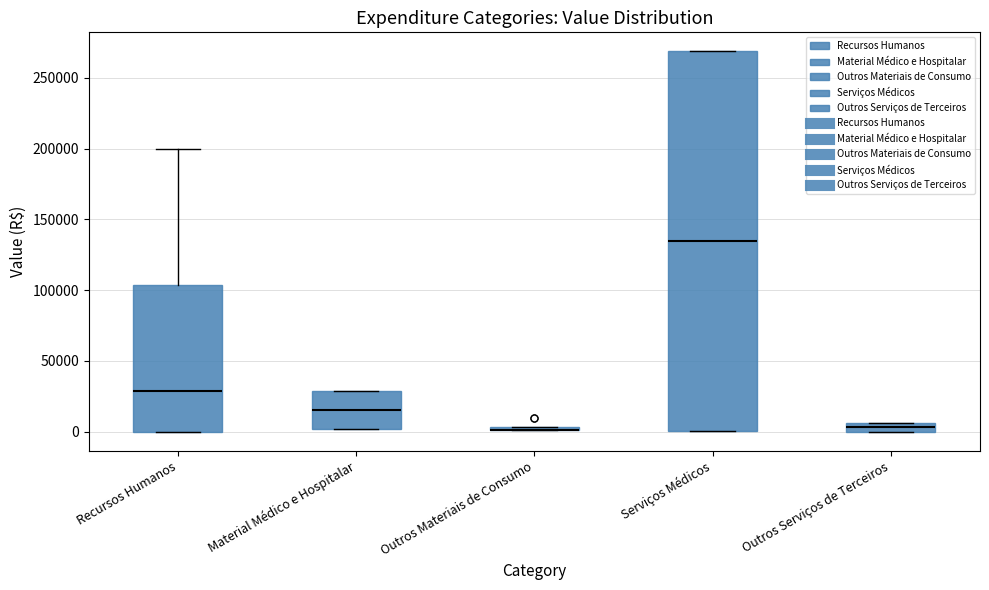

Where is the lower edge of the box for Outros Serviços de Terceiros on the y-axis? The values are not printed on the chart, so give them approximately, as read against the axis.

0